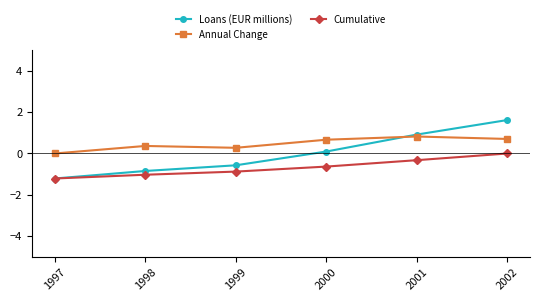

Which series has the largest total across all categories?

Annual Change